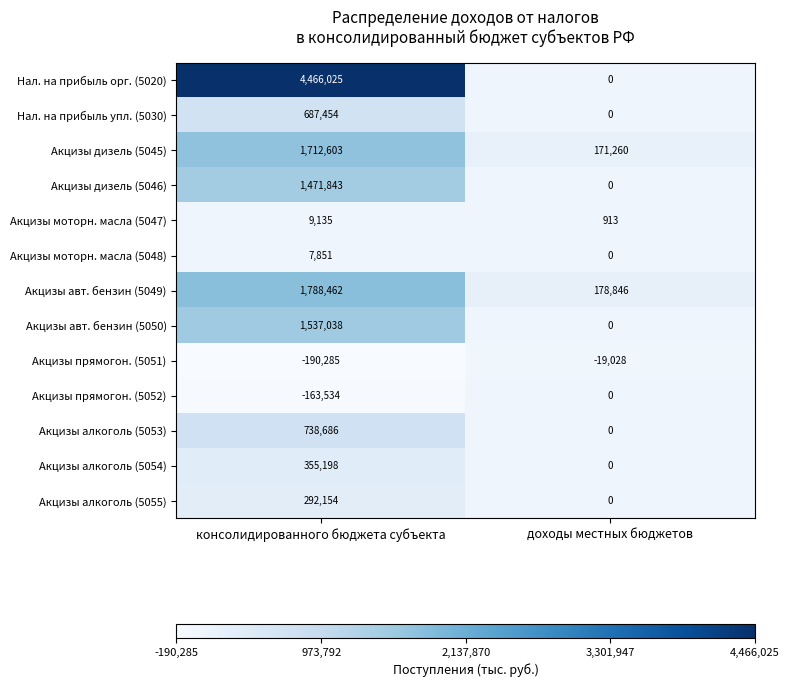

List the series in order of their peak value, highest first.

Нал. на прибыль орг. (5020), Акцизы авт. бензин (5049), Акцизы дизель (5045), Акцизы авт. бензин (5050), Акцизы дизель (5046), Акцизы алкоголь (5053), Нал. на прибыль упл. (5030), Акцизы алкоголь (5054), Акцизы алкоголь (5055), Акцизы моторн. масла (5047), Акцизы моторн. масла (5048), Акцизы прямогон. (5052), Акцизы прямогон. (5051)